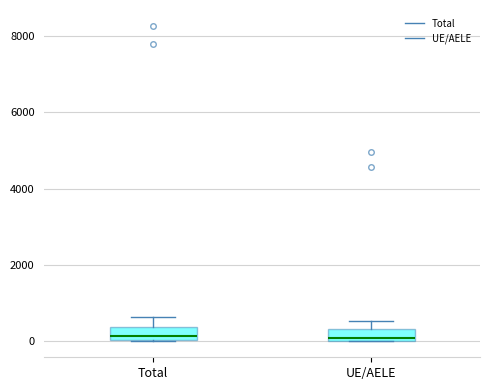

Reading left to right, transcribe this box plot: for each box, give where its median line is, the range the box spans, and where its two whiskers end, as read against the y-axis. The values are not printed on the chart, so give them approximately, as read against the axis.

Total: median 200, box 0 to 400, whiskers 0 to 600
UE/AELE: median 0 (just above the box's lower edge), box 0 to 400, whiskers 0 to 600